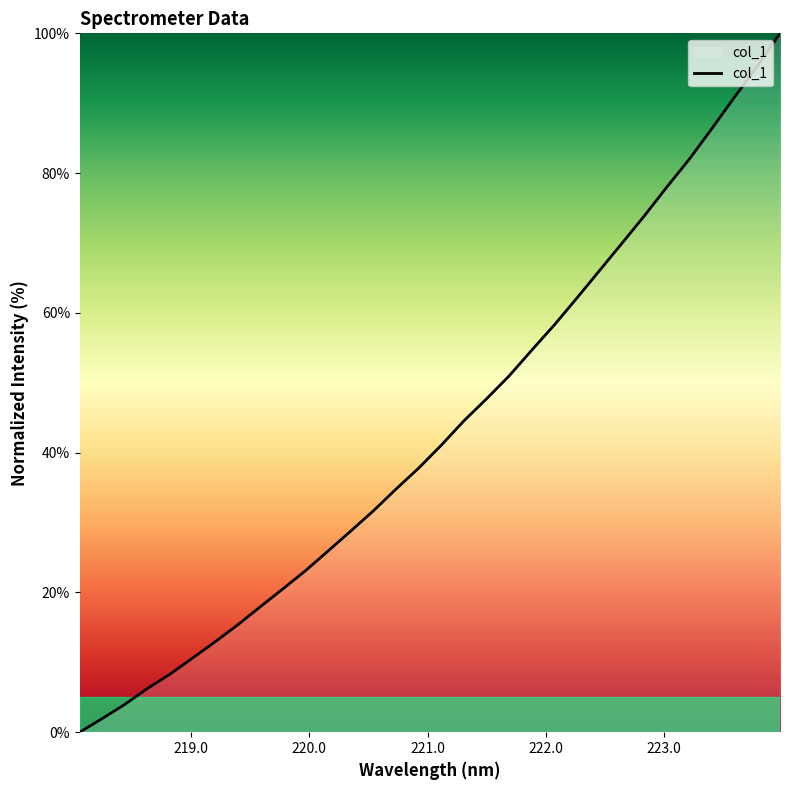

What is the sum of all values?

1382.6